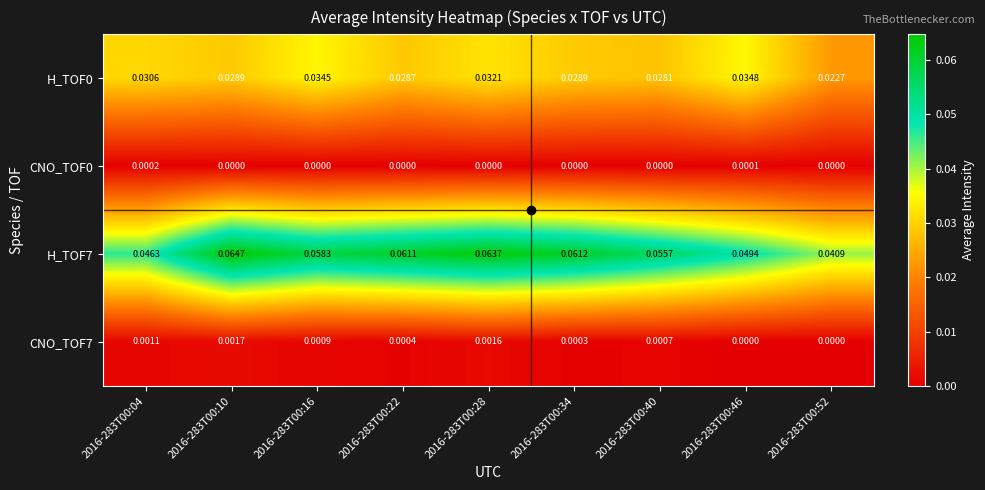

Is the value of CNO_TOF7 at 2016-283T00:04 greater than the value of CNO_TOF0 at 2016-283T00:28?

Yes